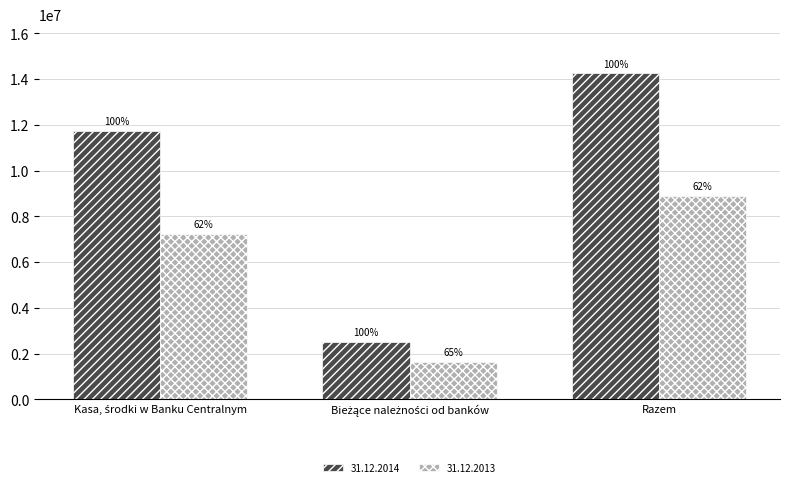

What are all the series names shown in the legend?

31.12.2014, 31.12.2013